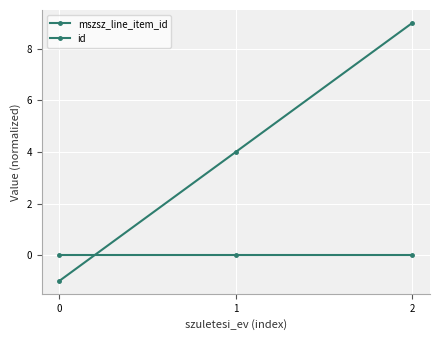

How many values in mszsz_line_item_id are below zero?

1